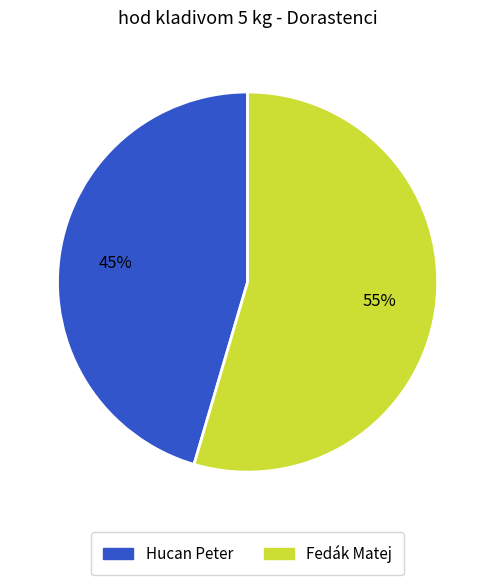

The Fedák Matej slice represents 55% of the pie. True or false?

True